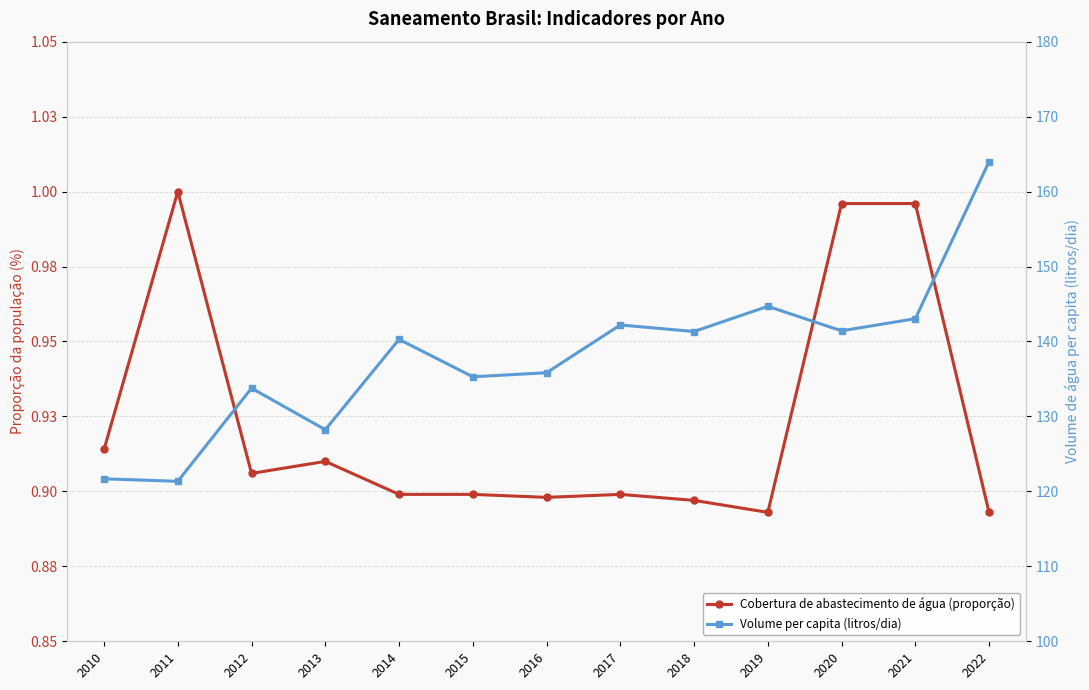

Which category has the lowest value in the Parcela da população total que mora em domicílios com abastecimento de água (col_2) series?

2019